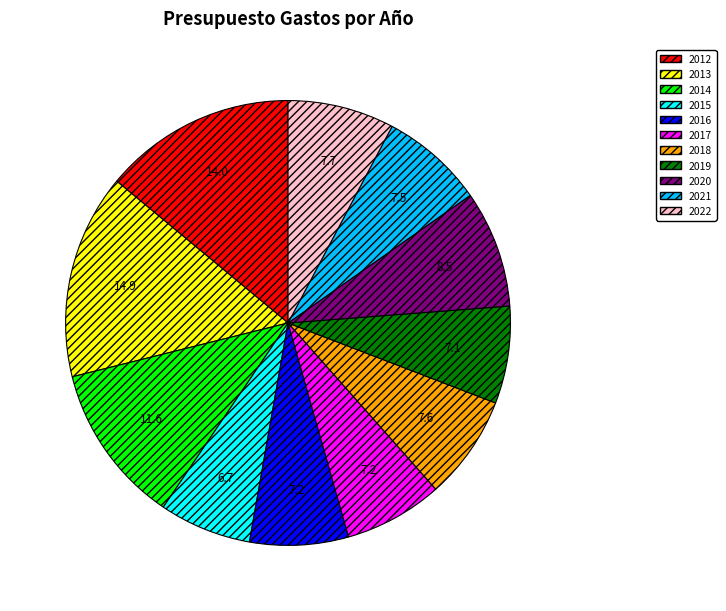

Is the sum of 2022 and 2012 greater than half?

No